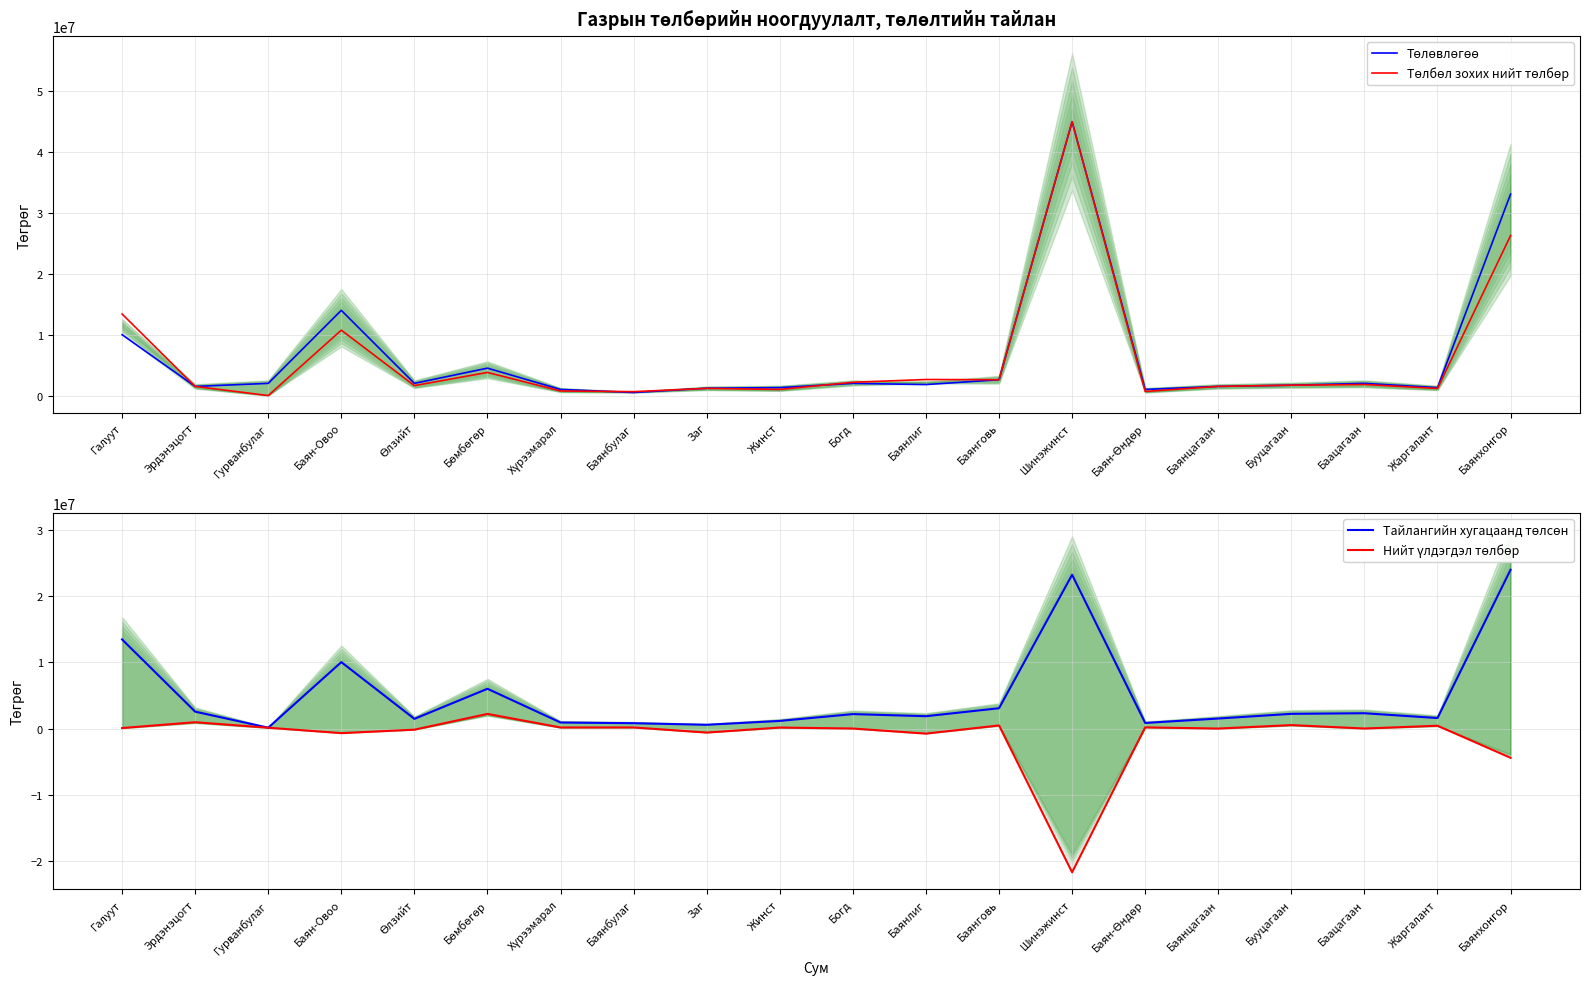

Which series changed the most between Хүрээмарал and Баянговь?

Тайлангийн хугацаанд төлсөн